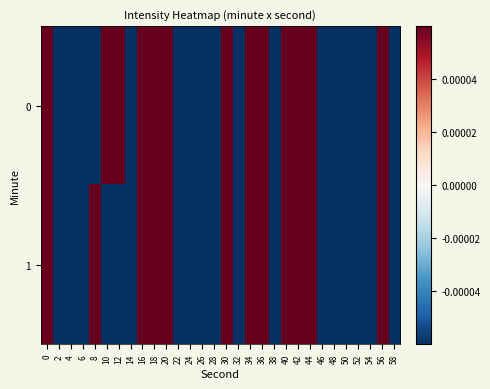

How many distinct data groups are displayed?

2